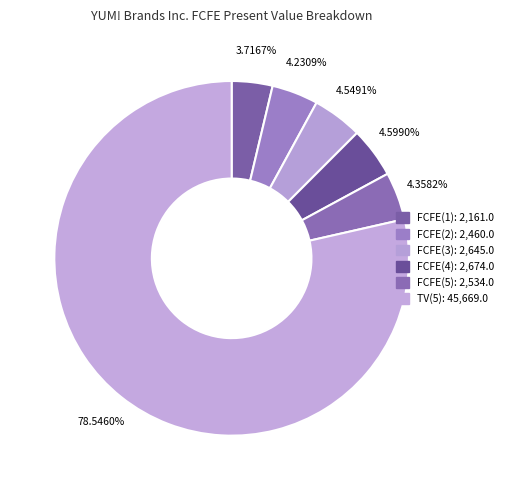

Which category accounts for the majority?

TV(5)